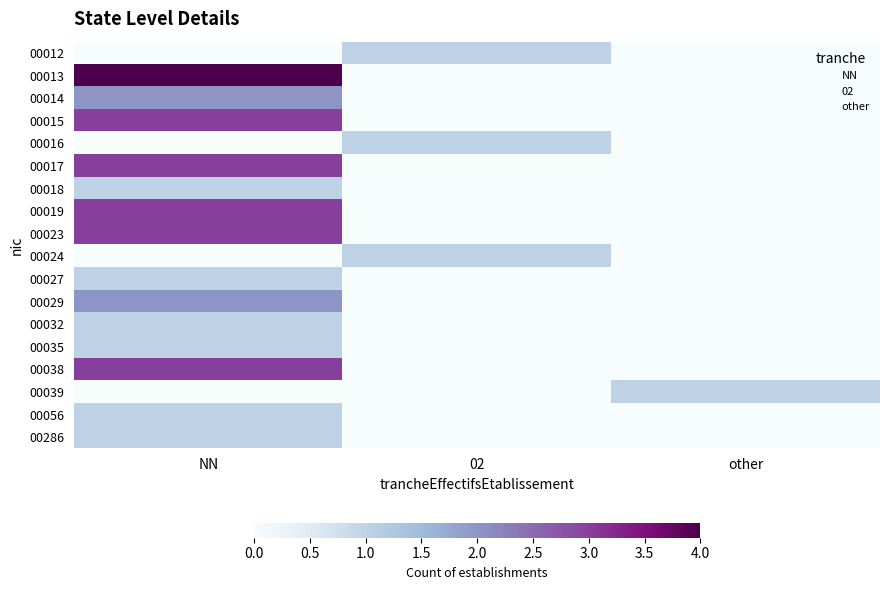

How many distinct data groups are displayed?

18